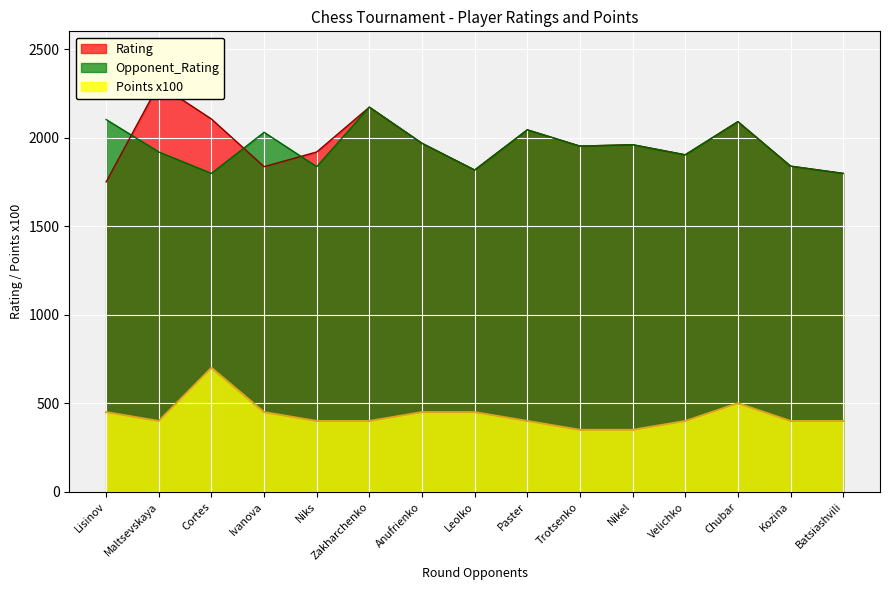

What is the difference between the maximum and second lowest values in the Points series?

350